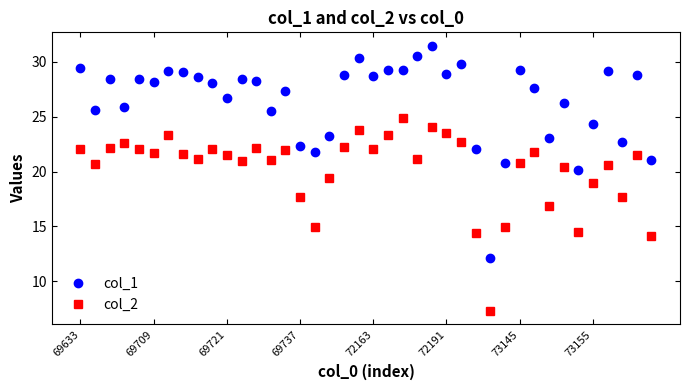

What is the difference between the maximum and minimum values in the col_2 series?

17.6